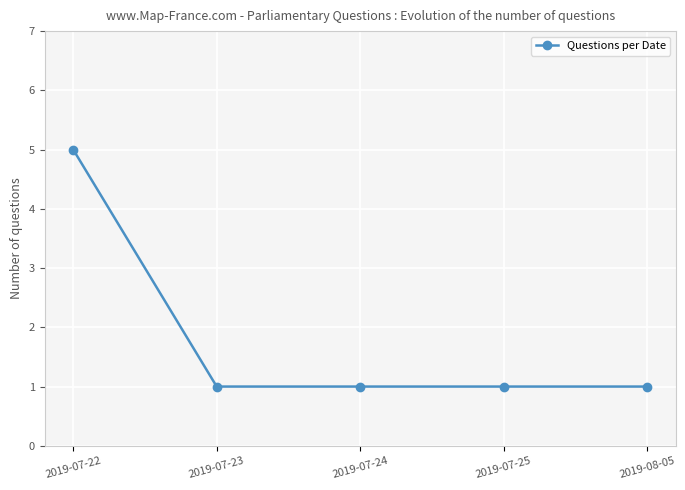

Reading left to right, list all the values displayed in this chart.

2019-07-22=5	2019-07-23=1	2019-07-24=1	2019-07-25=1	2019-08-05=1